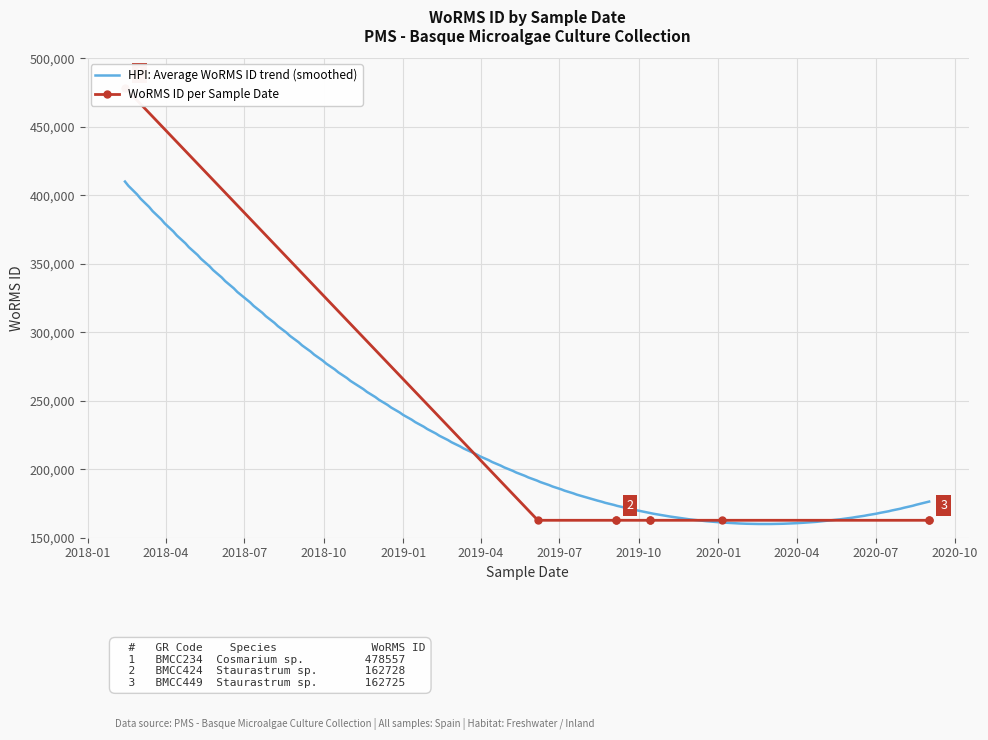

At which category does the data reach its first local peak?

06-06-2019